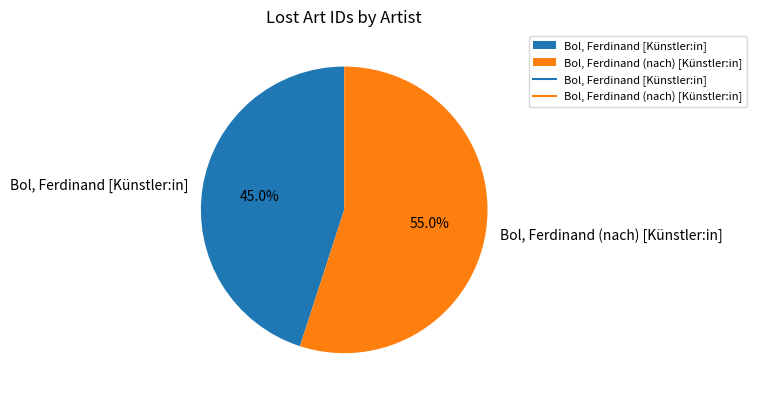

To the nearest percent, what percentage of the pie is Bol, Ferdinand (nach) [Künstler:in]?

55%